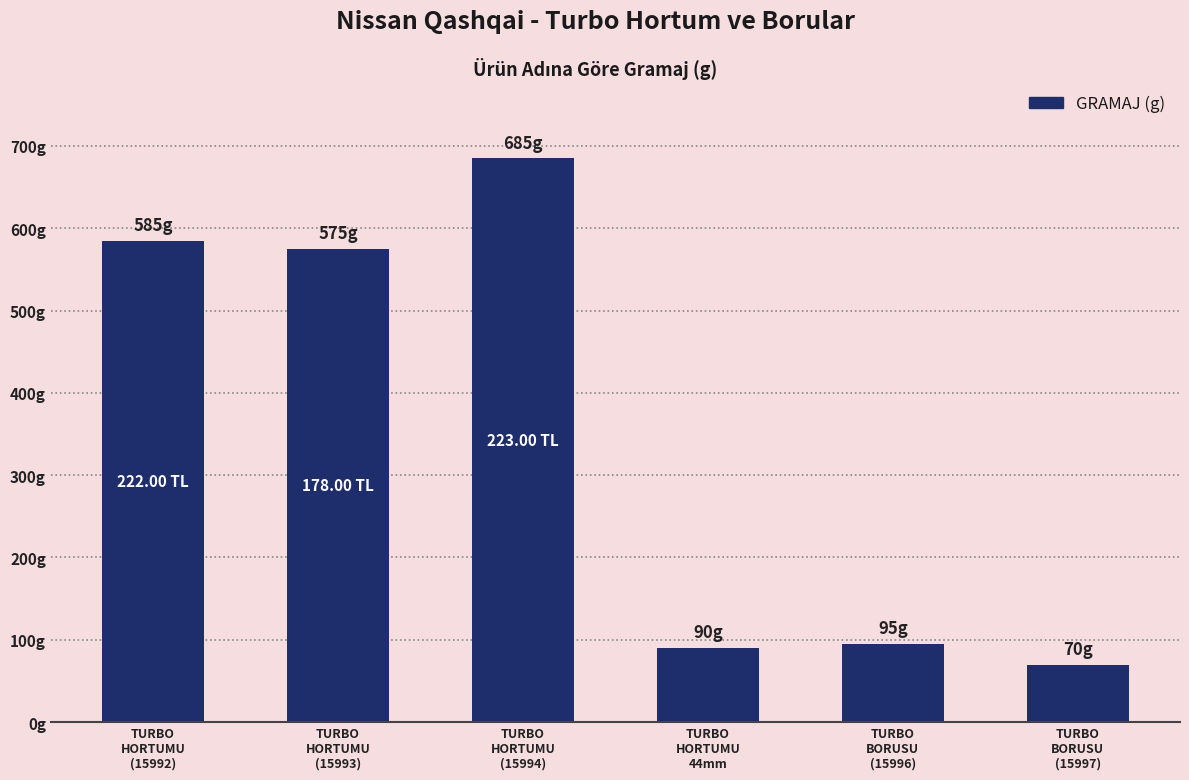

What is the greatest value displayed?

685